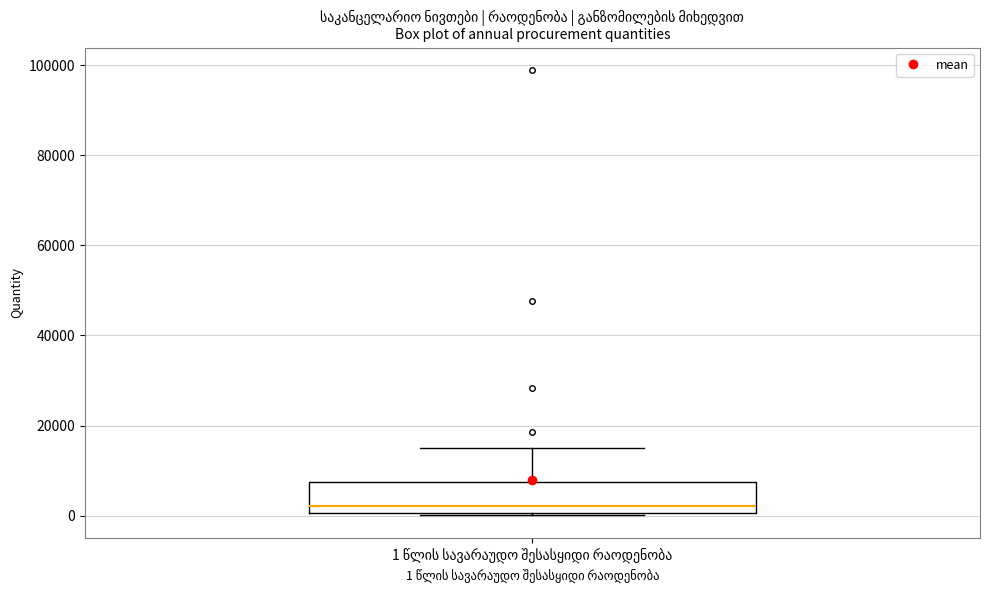

Read this box plot against the y-axis: the position of the median line, the range covered by the box, and the ends of both whiskers. The values are not printed on the chart, so give them approximately, as read against the axis.

median 2000, box 0 to 8000, whiskers 0 to 16000